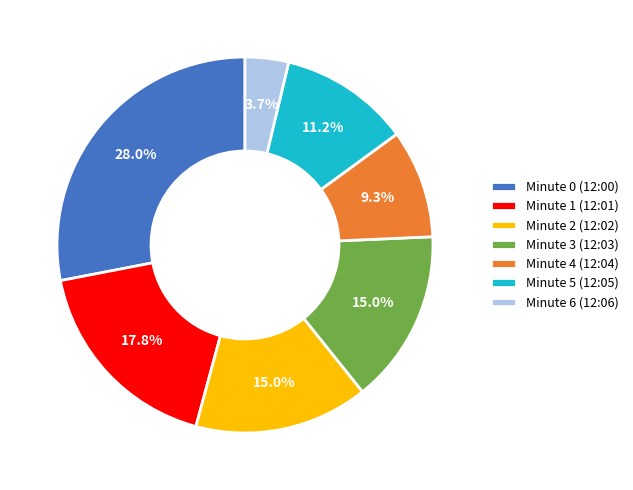

True or false: Minute 0 accounts for 41% of the total.

False